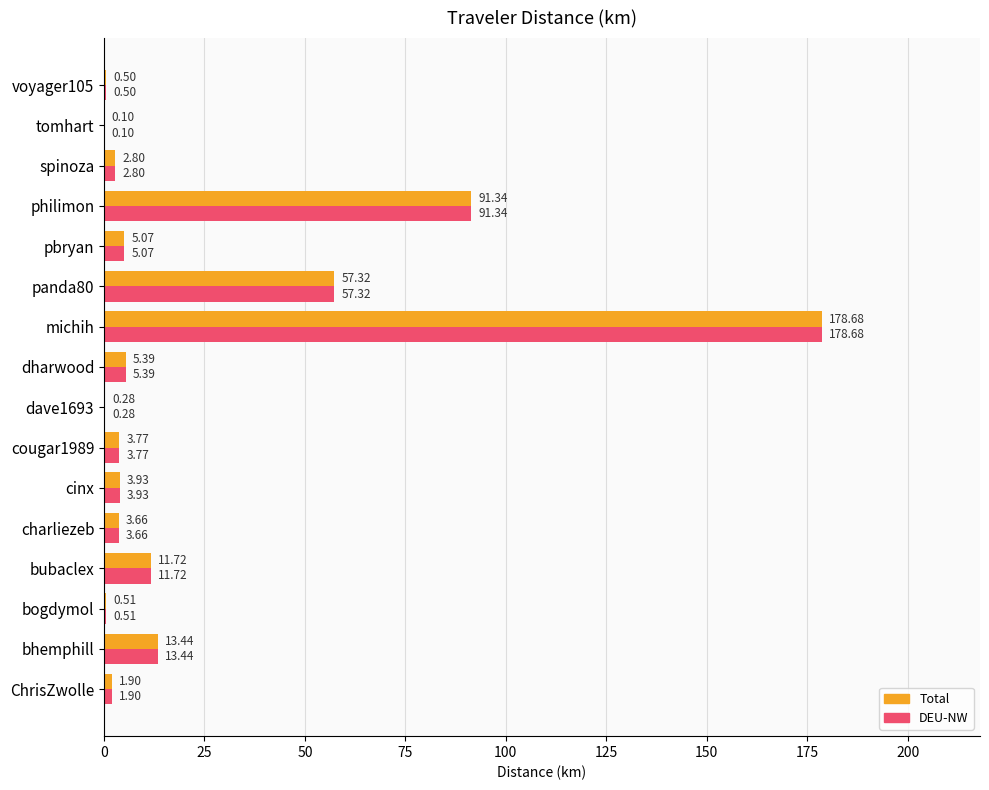

Where is DEU-NW nearest to the value 89?

philimon